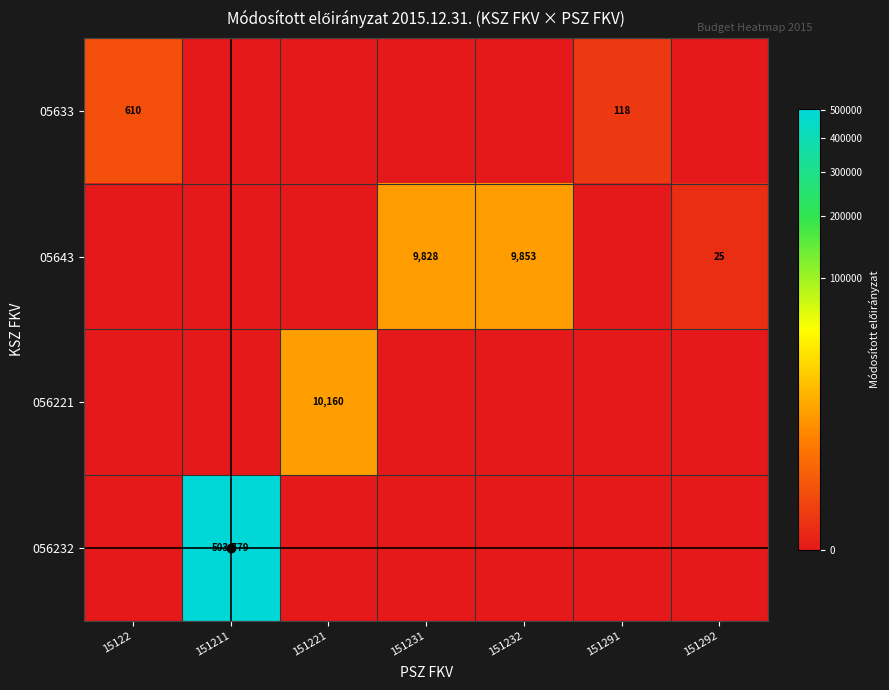

How many series are shown in this chart?

4